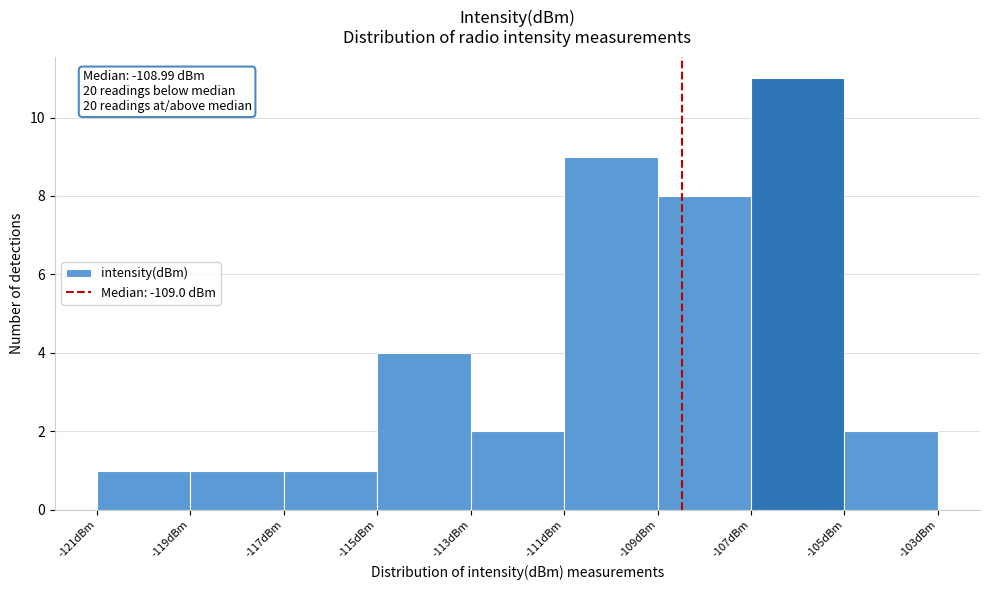

Reading left to right, transcribe all the data shown in this chart.

-121dBm=1	-119dBm=1	-117dBm=1	-115dBm=4	-113dBm=2	-111dBm=9	-109dBm=8	-107dBm=11	-105dBm=2